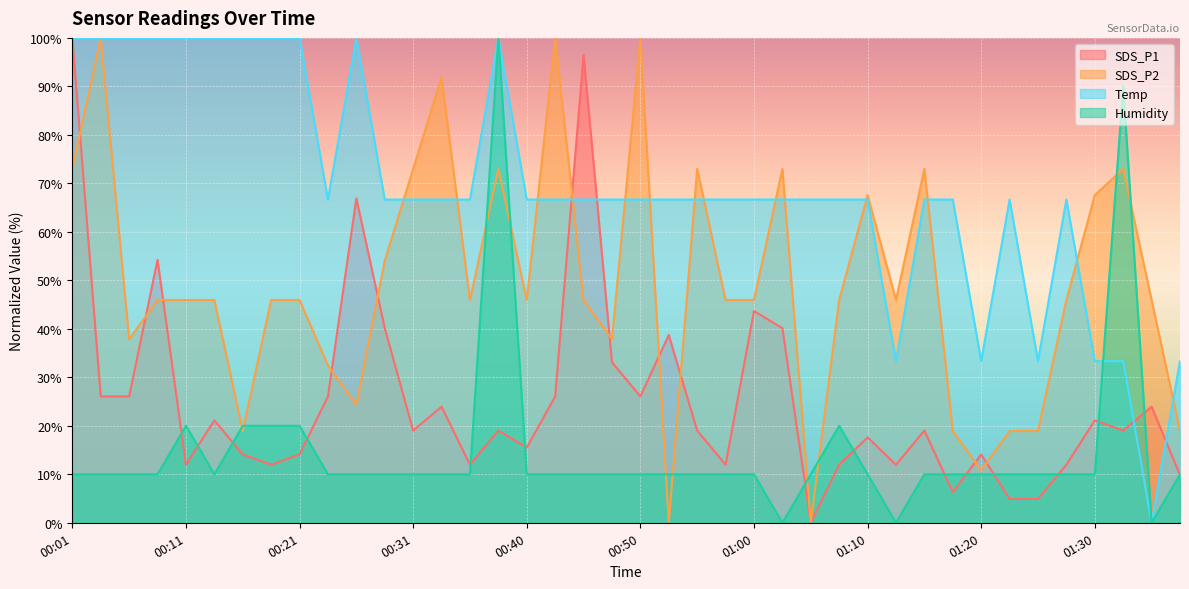

True or false: SDS_P2 has a value of 73.0 at 01:15.

True